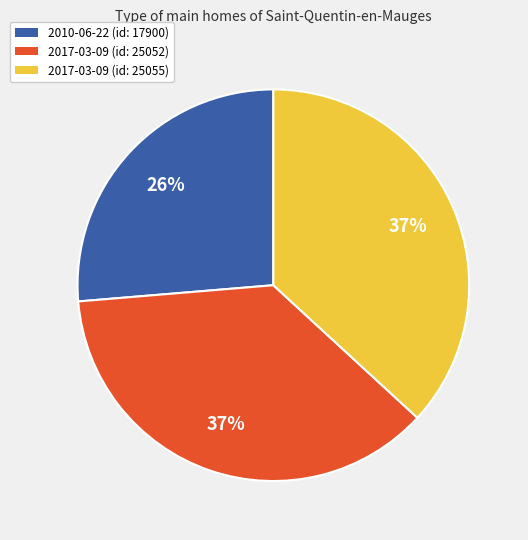

Which has a higher value, 2017-03-09 (id: 25055) or 2010-06-22 (id: 17900)?

2017-03-09 (id: 25055)